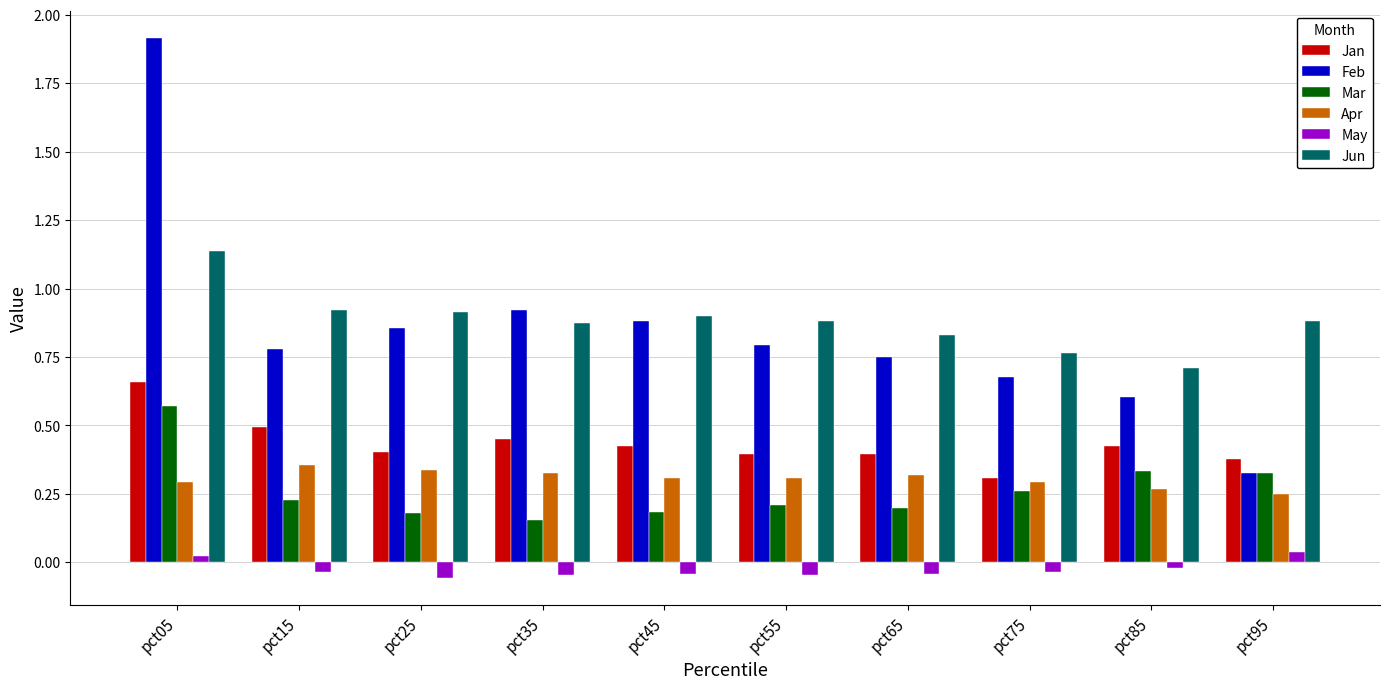

The Jan series shows 0.3 at pct75. True or false?

True